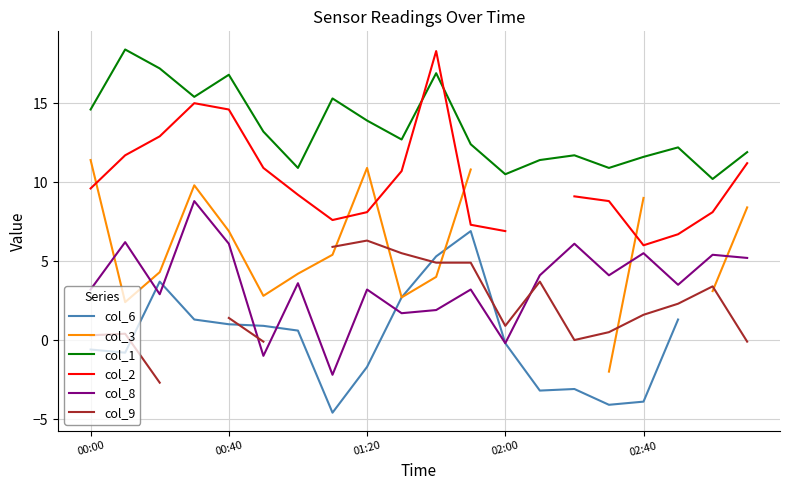

What position from the left is 7?

8